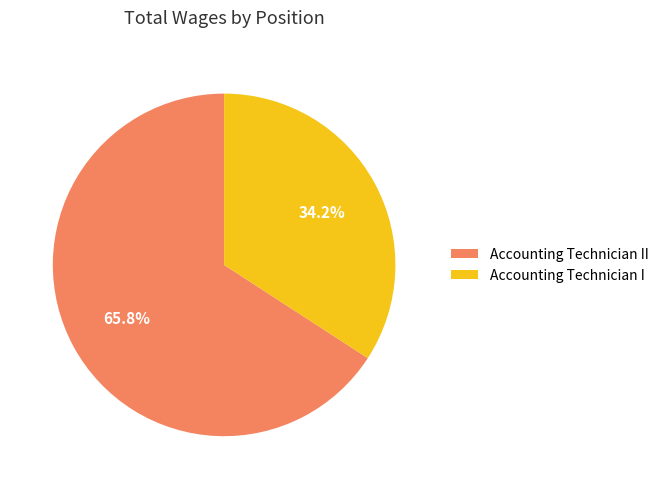

Rank the categories by value from lowest to highest.

Accounting Technician I, Accounting Technician II